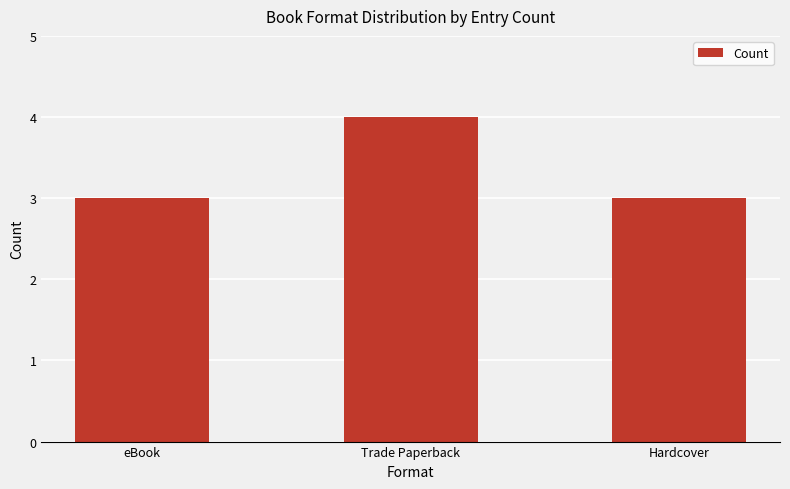

What is the sum of the values at Hardcover and Trade Paperback?

7